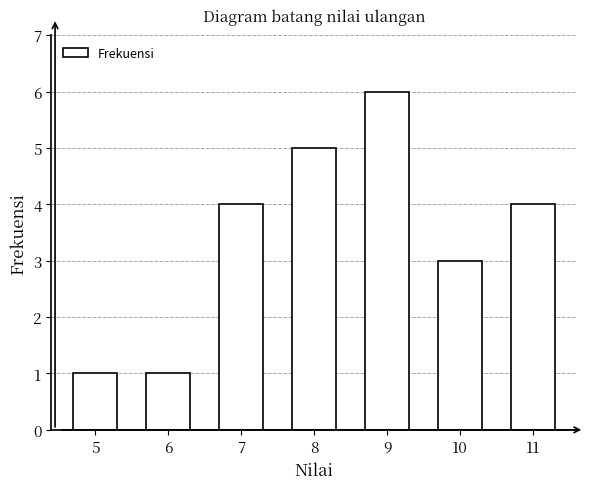

Reading left to right, what are all the values shown in this chart?

1	1	4	5	6	3	4